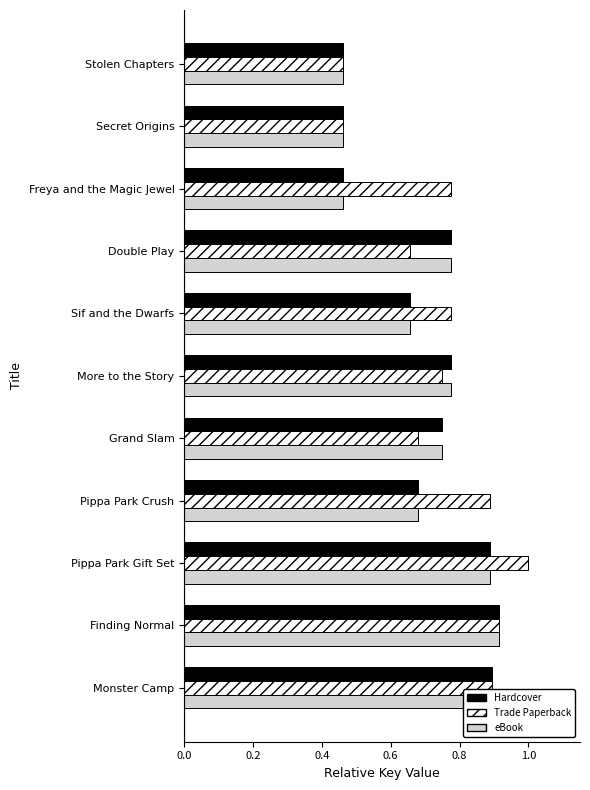

What is the sum of all Hardcover values?

7.7